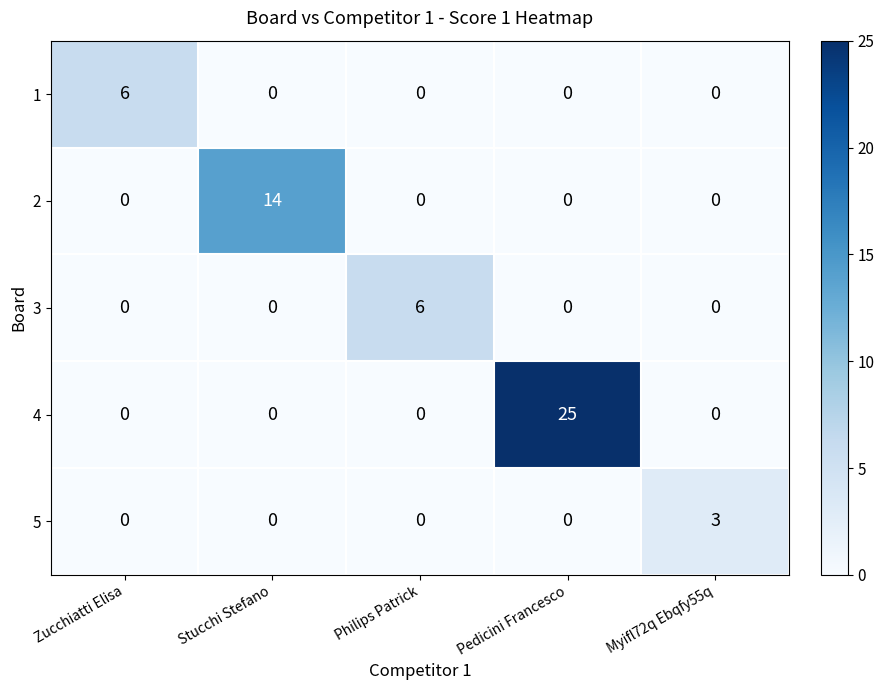

Which series has the widest spread of values?

4